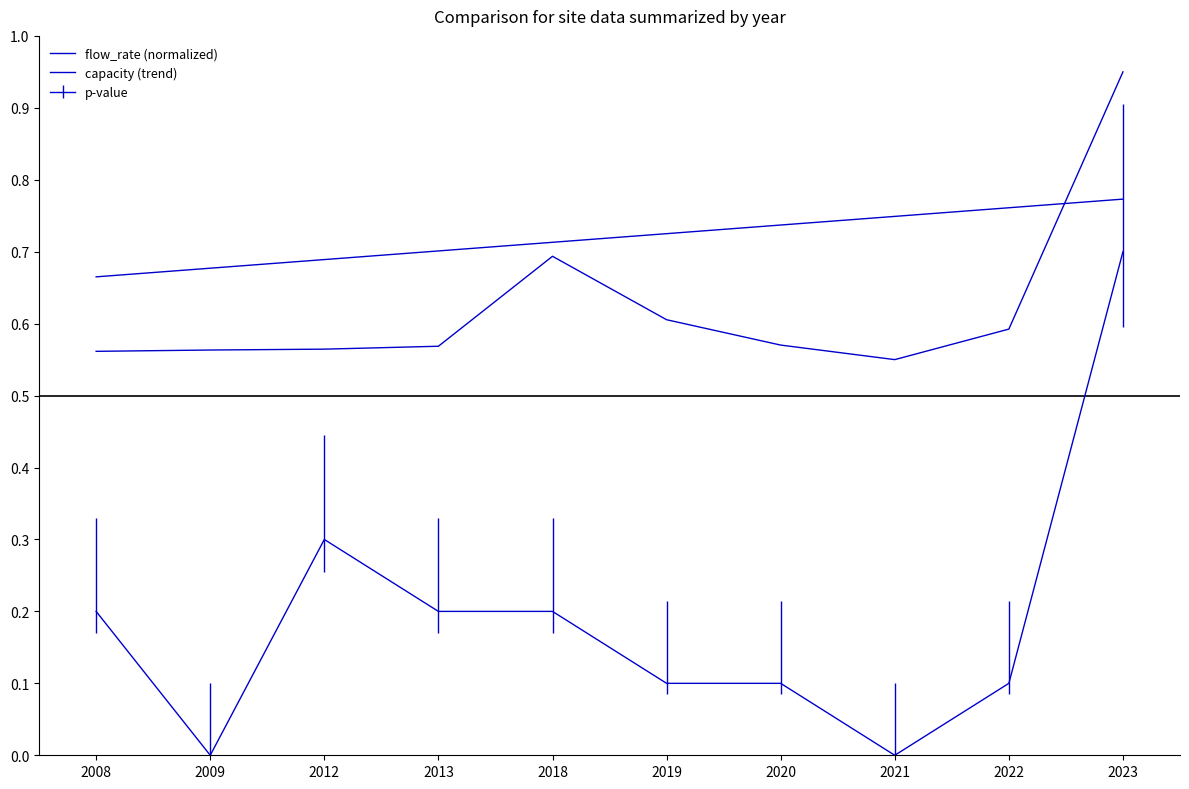

How many lines are shown in the chart?

3